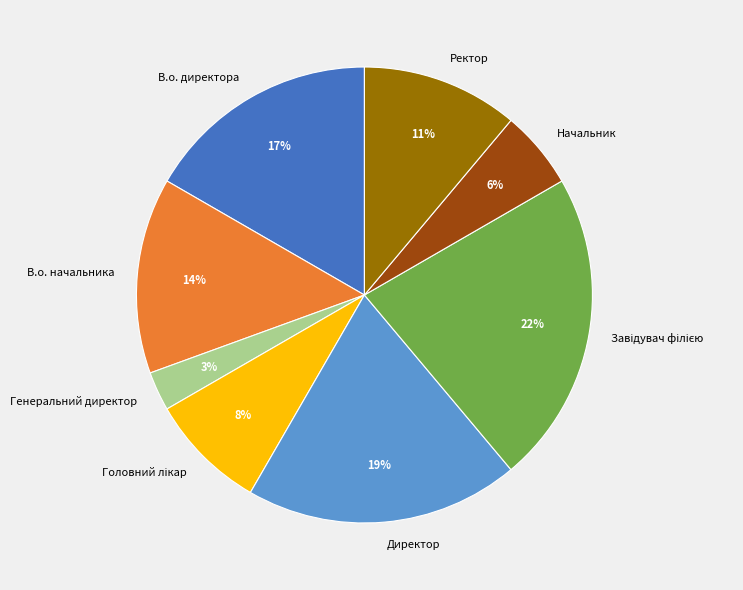

Does any single category account for the majority?

No